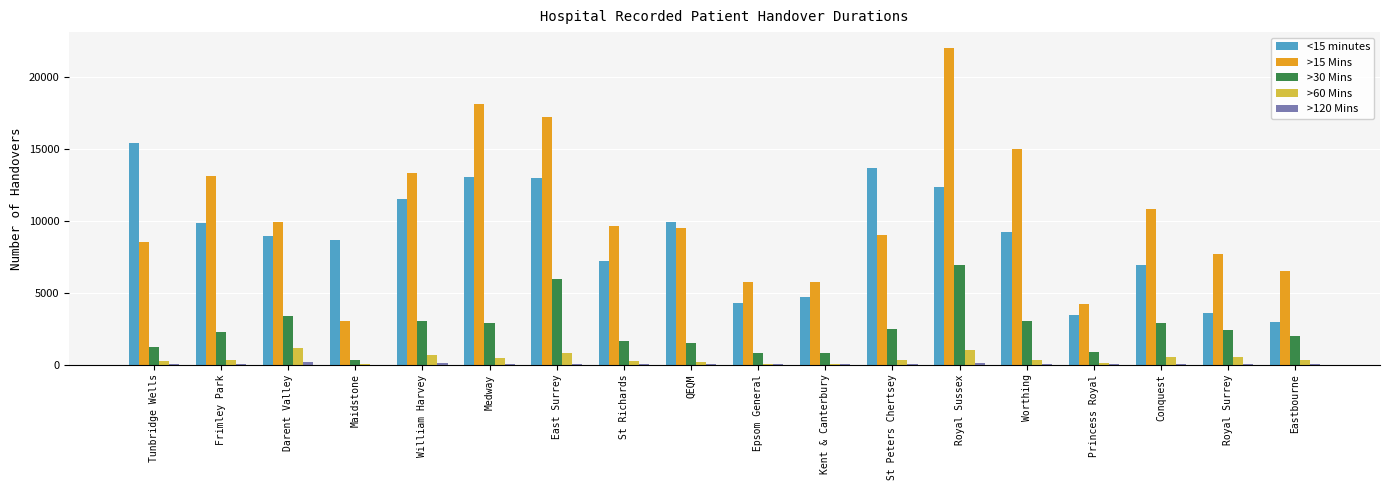

Which category has the highest value across all series?

Royal Sussex